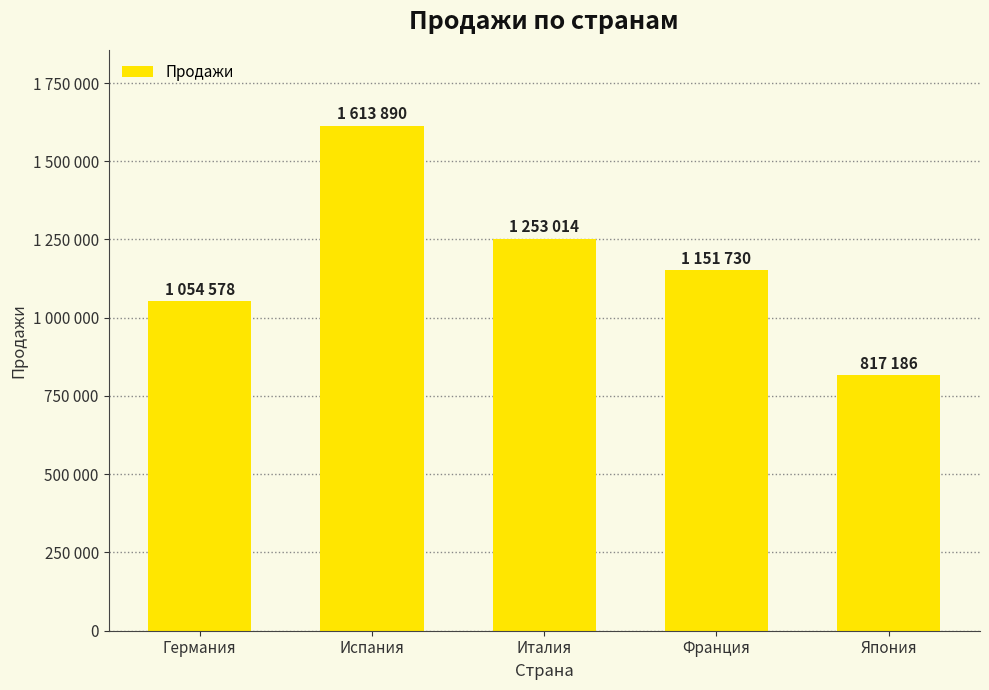

Does the chart contain any negative values?

No